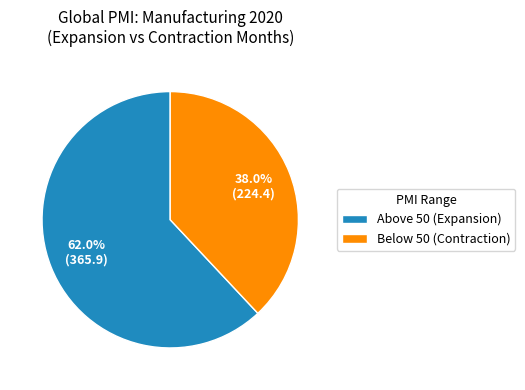

Combined, what portion of the pie is Above 50 (Expansion) and Below 50 (Contraction)?

100.0%